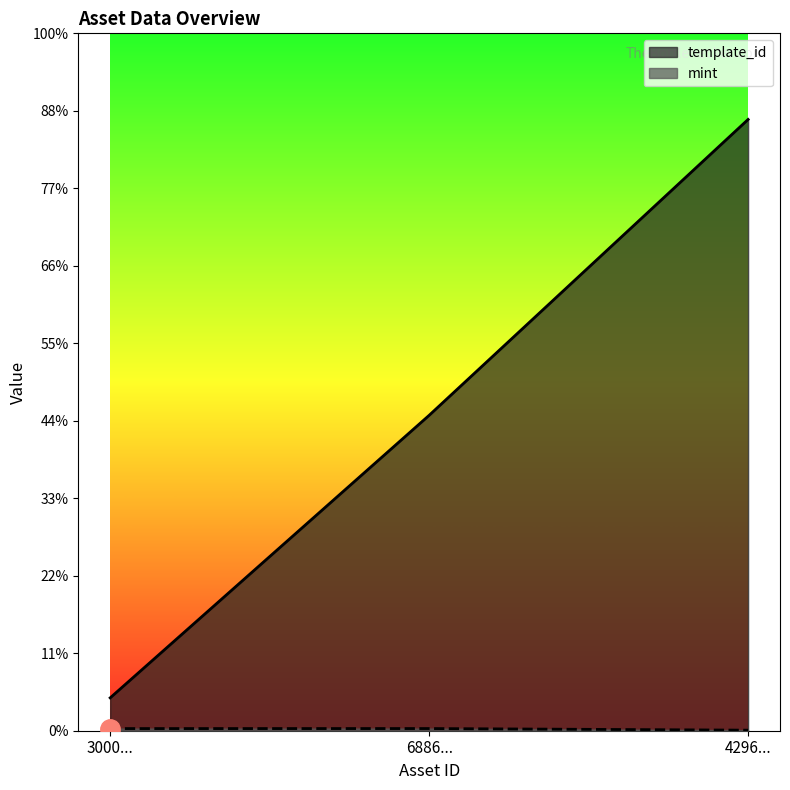

Reading left to right, list all the values displayed in this chart.

template_id: 42421	407032	788866
mint: 2777	2809	700